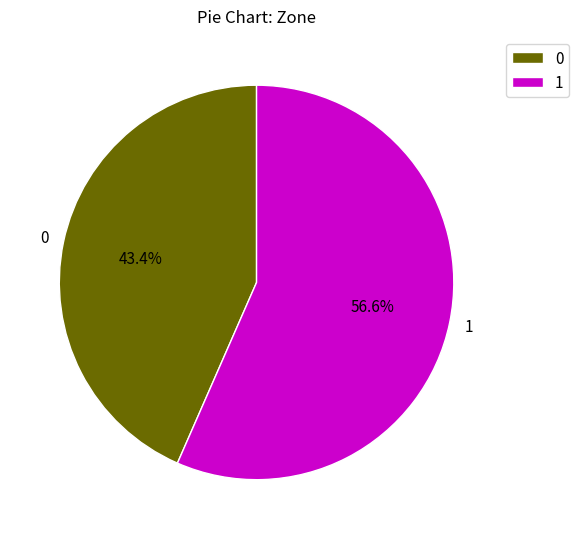

Count the number of slices in the pie.

2